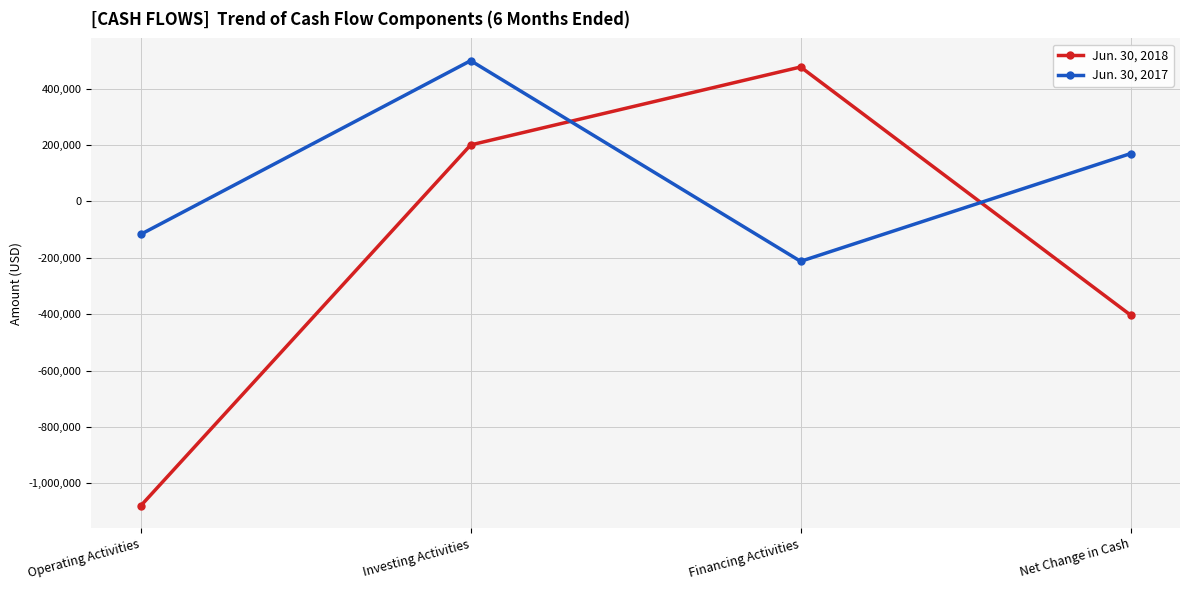

What position from the left is Operating Activities?

1